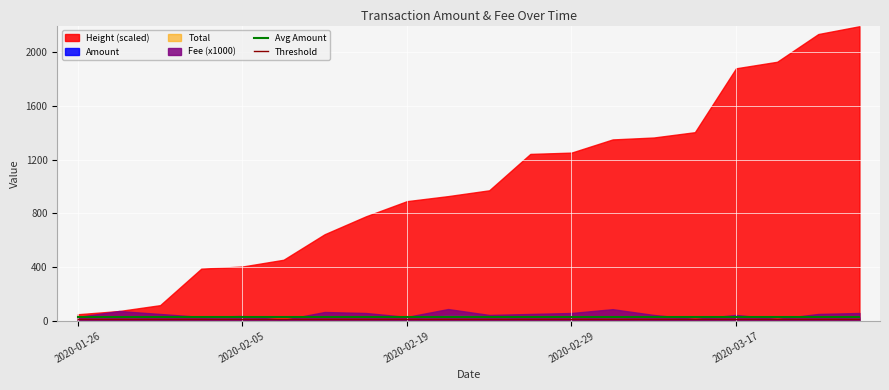

What is the average value of the Threshold series?

15